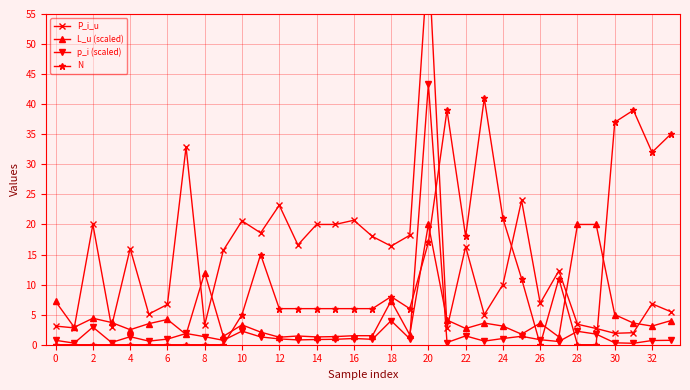

The value of N at 22 is 8.3. True or false?

False